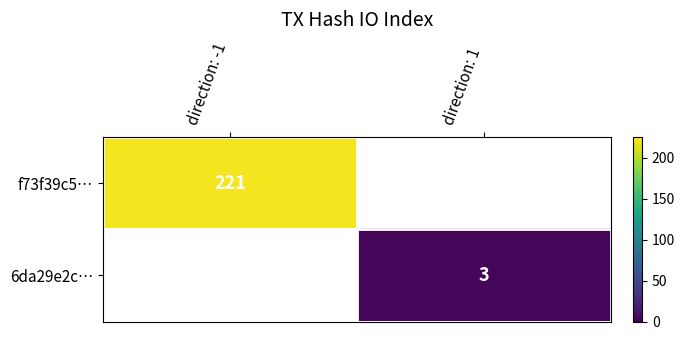

The 6da29e2c… series shows 3 at direction: 1. True or false?

True